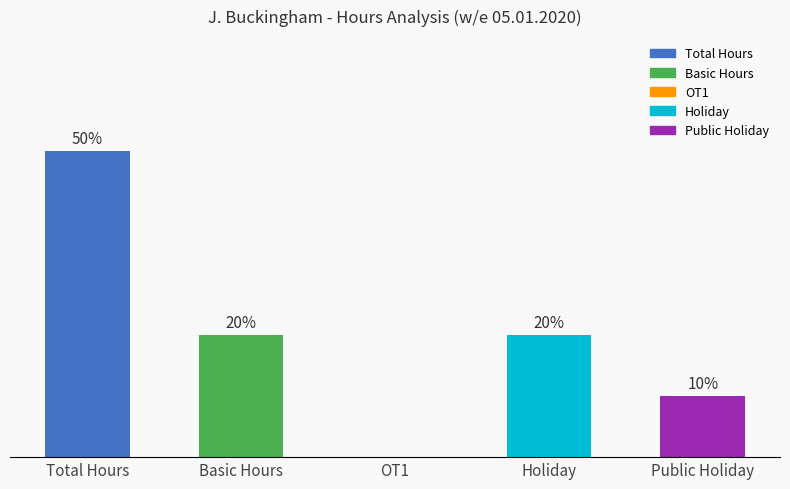

True or false: the data shows 11 at Total Hours.

False